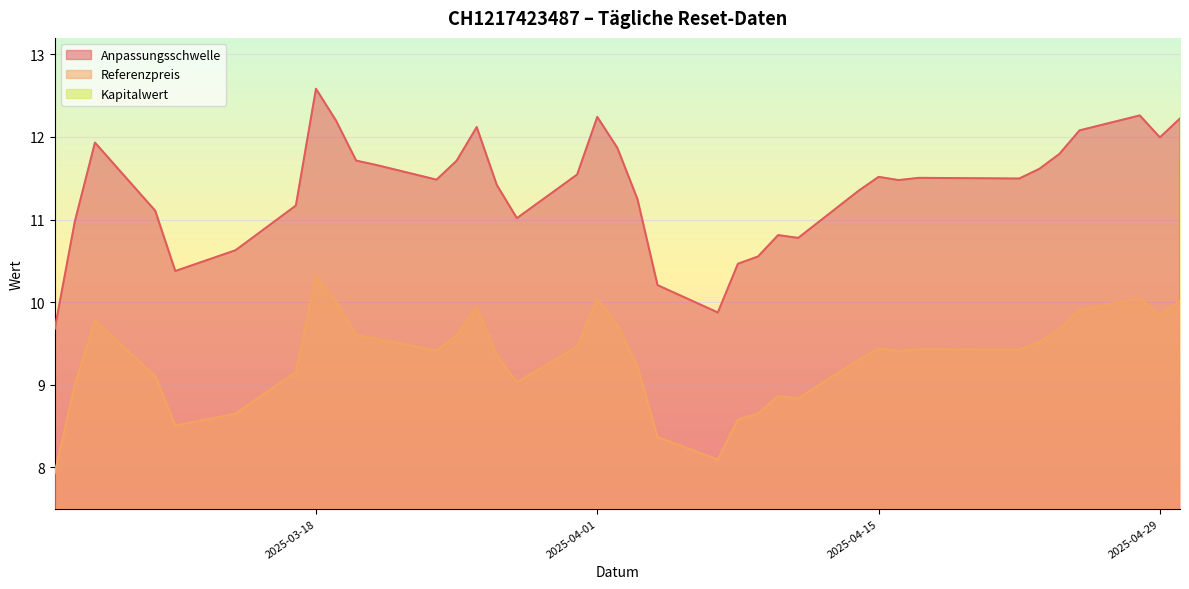

True or false: Referenzpreis has a value of 8.9 at 2025-04-10.

True